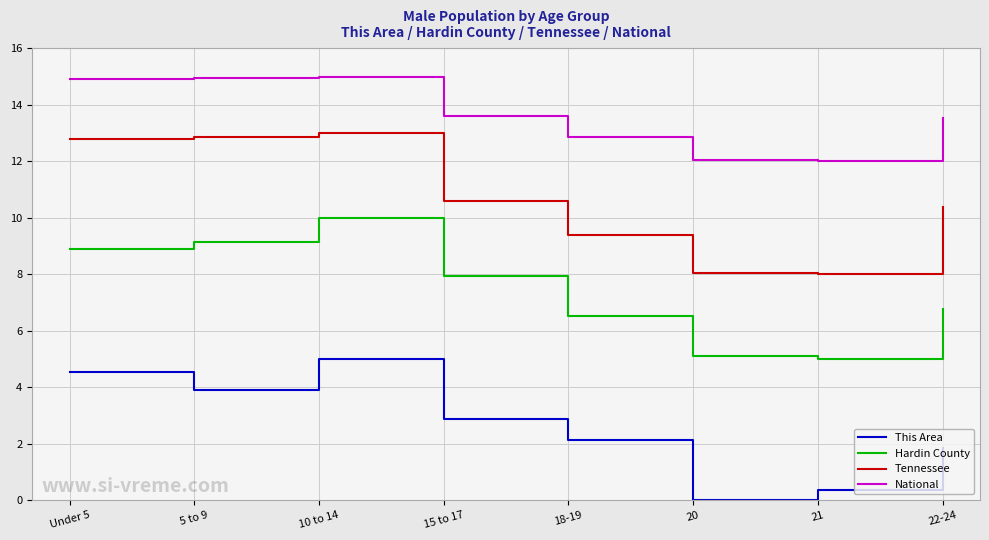

At which label does This Area reach its minimum?

20